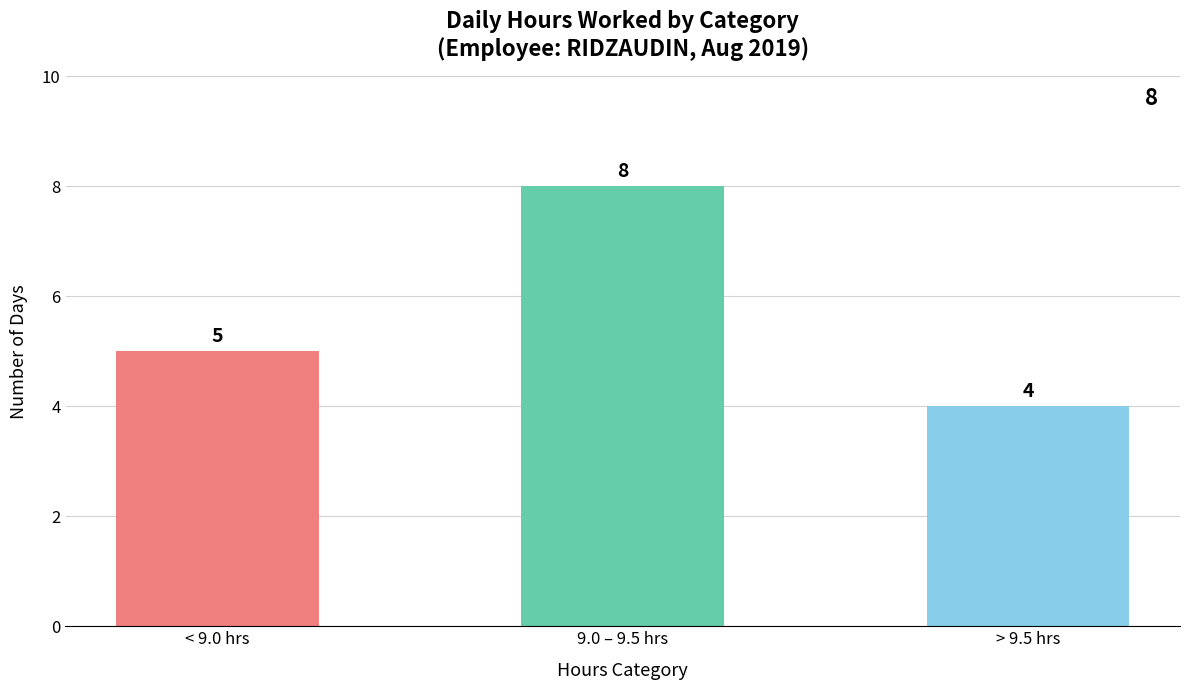

Rank the categories by value from highest to lowest.

9.0 – 9.5 hrs, < 9.0 hrs, > 9.5 hrs